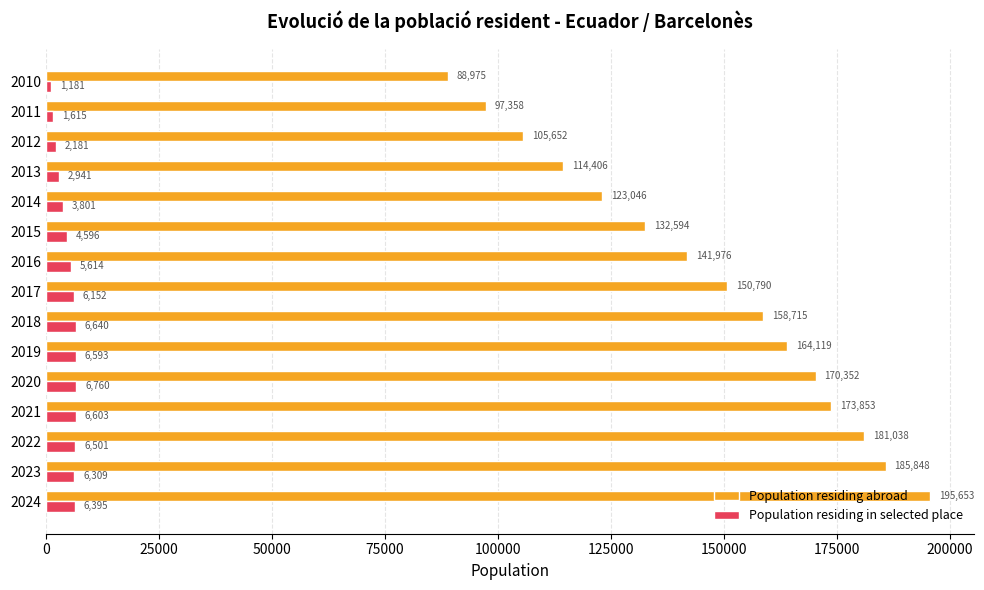

What are all the series names shown in the legend?

Population residing abroad, Population residing in selected place